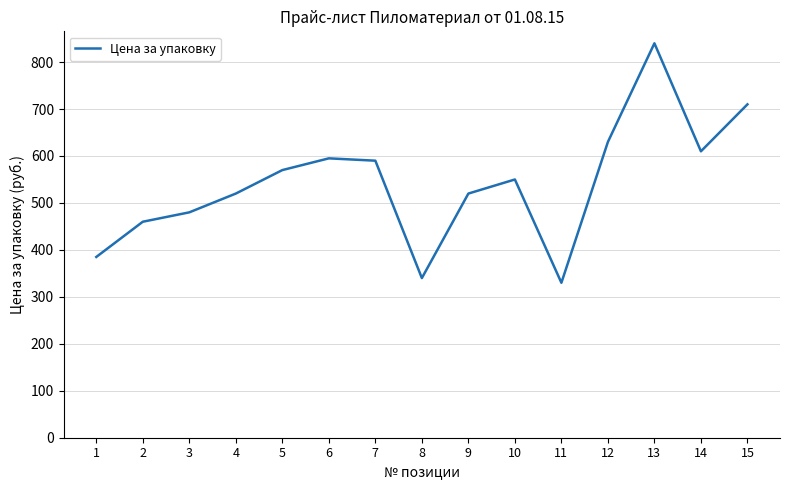

Which has a higher value, 6 or 1?

6